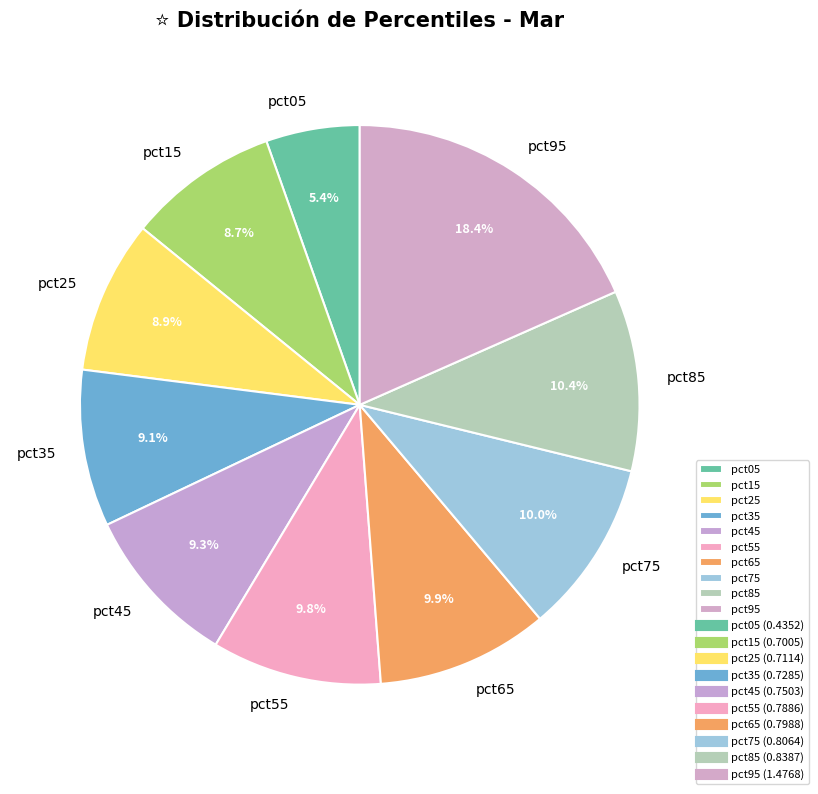

Which slice is the smallest?

pct05